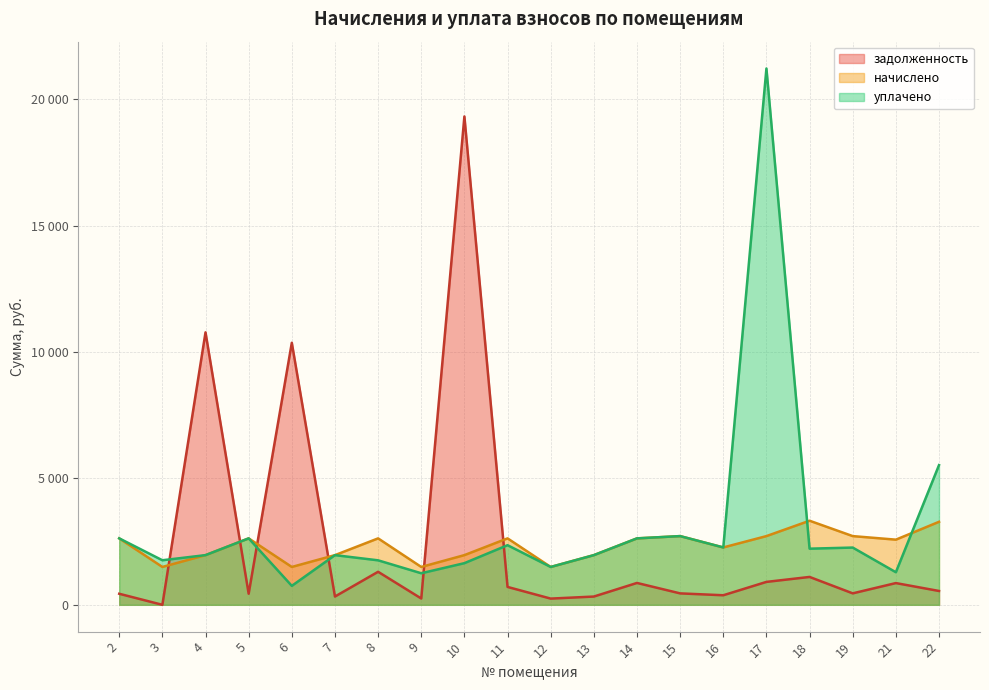

Which series ends up on top after the final intersection of задолженность and начислено?

начислено